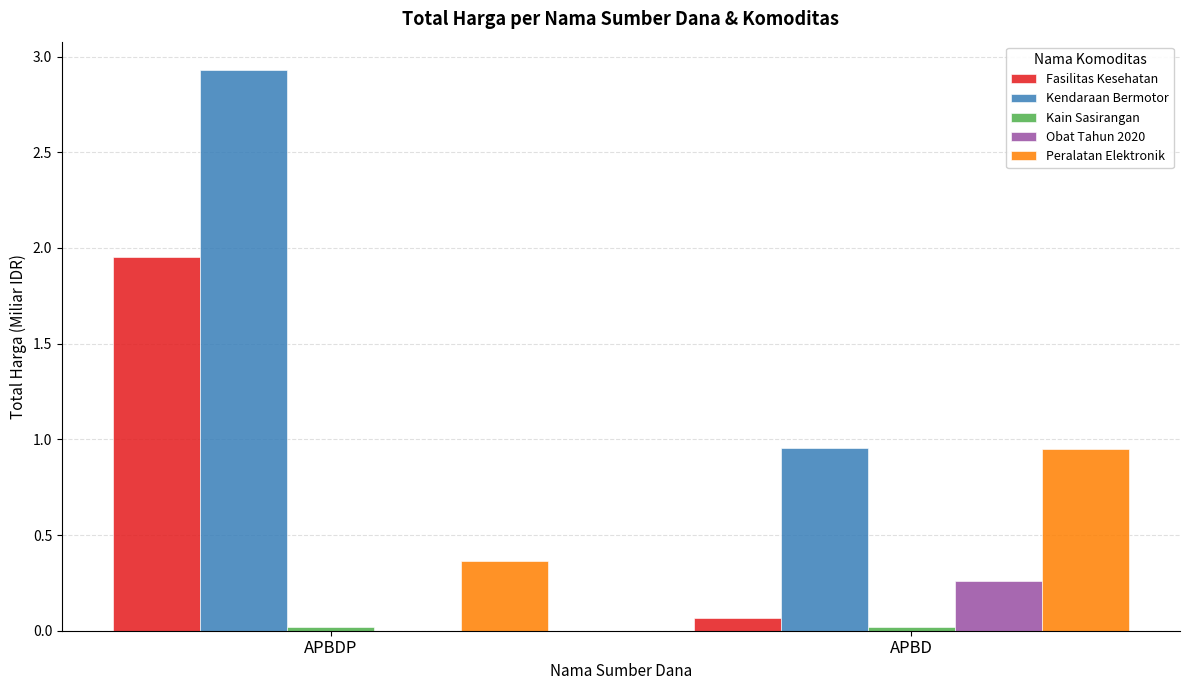

Where does the Kendaraan Bermotor series first go above 2?

APBDP